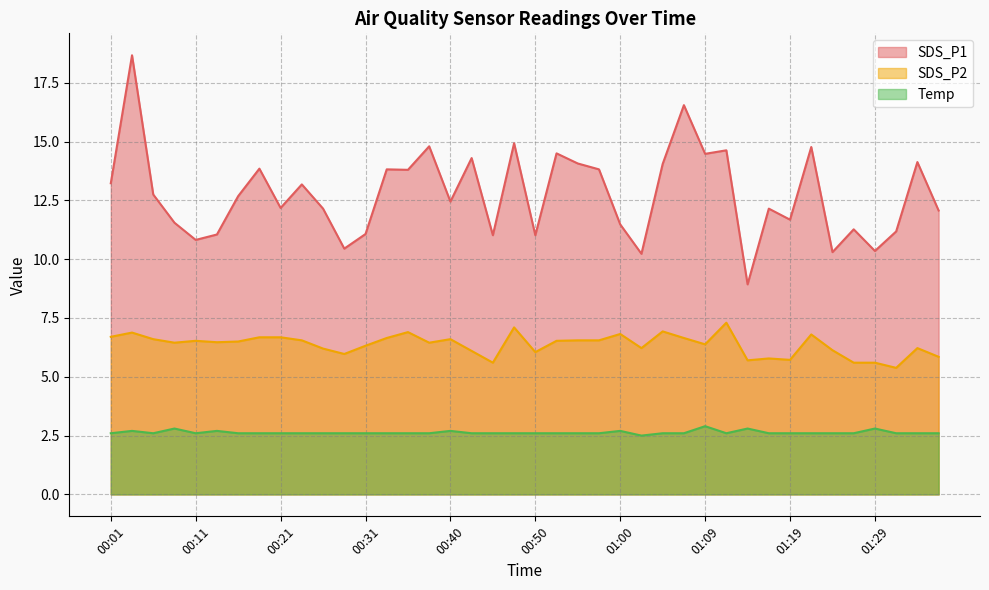

What is the spread (max minus min) of values at 01:29?

7.5